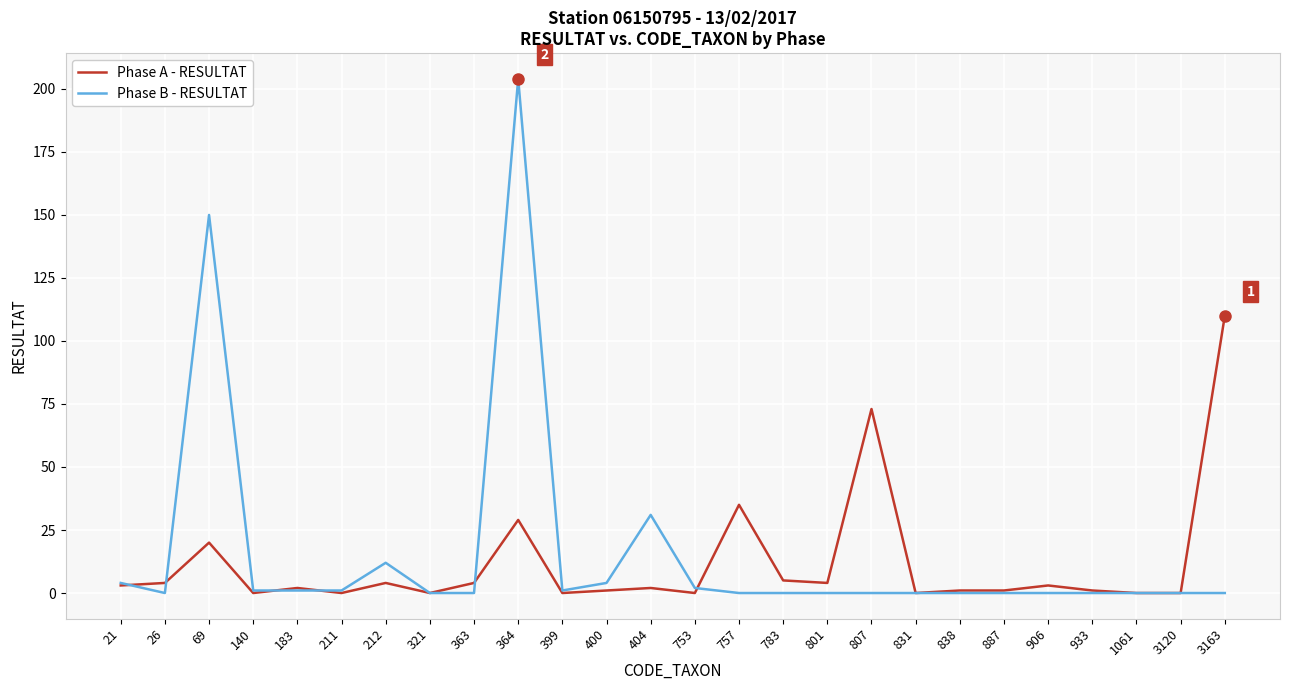

At which label does Phase A - RESULTAT reach its peak?

3163